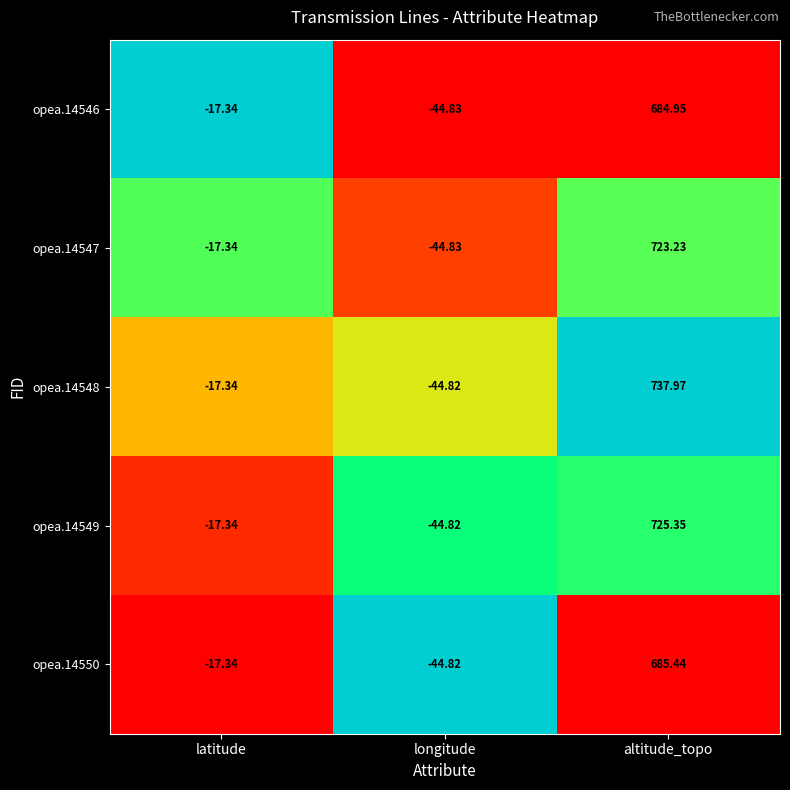

Rank the categories by opea.14550 value from lowest to highest.

longitude, latitude, altitude_topo